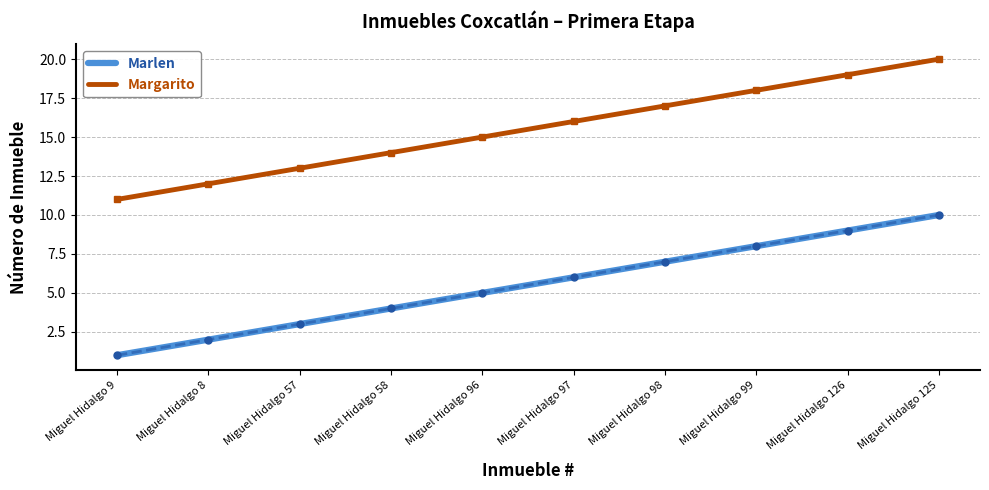

How many Marlen values are between 3 and 8?

6